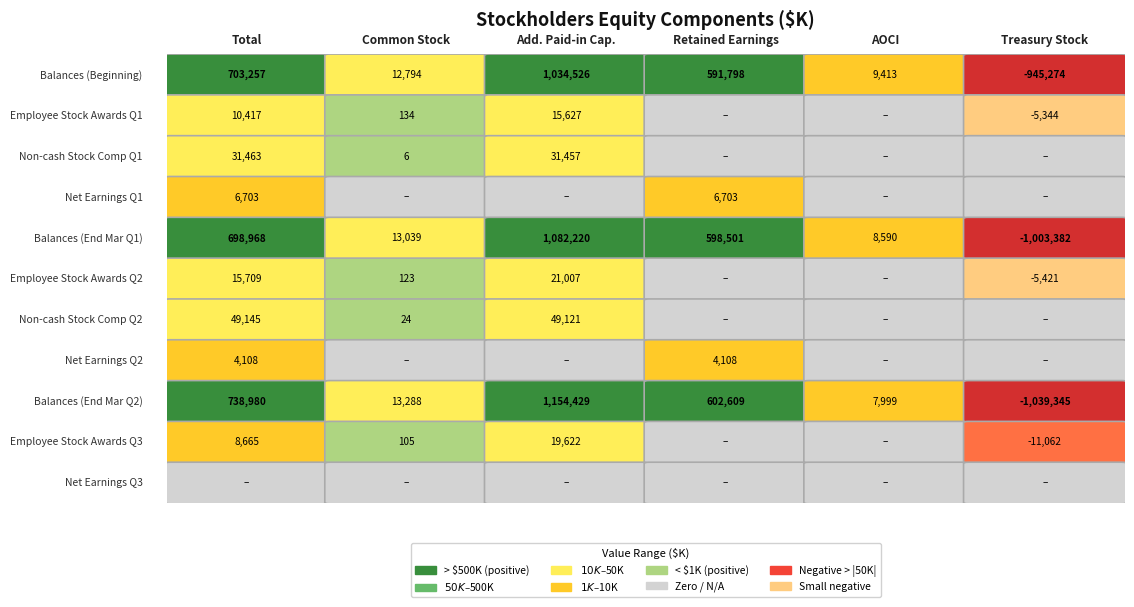

What is the total value across all series at 5?

-3009828